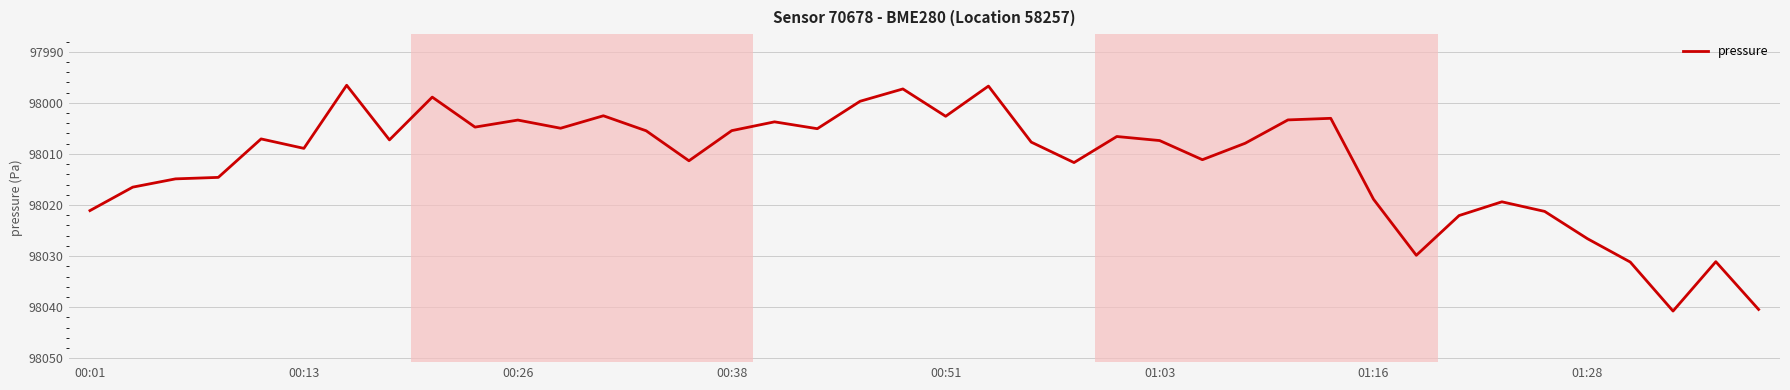

What is the difference between the maximum and minimum values?

44.2